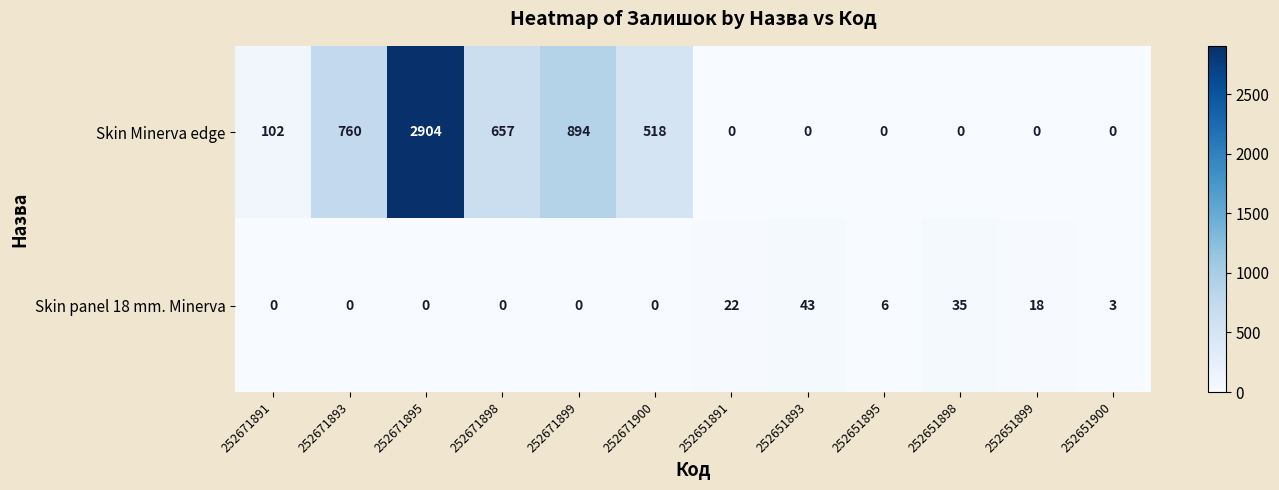

What is the average value of the Skin Minerva edge series?

486